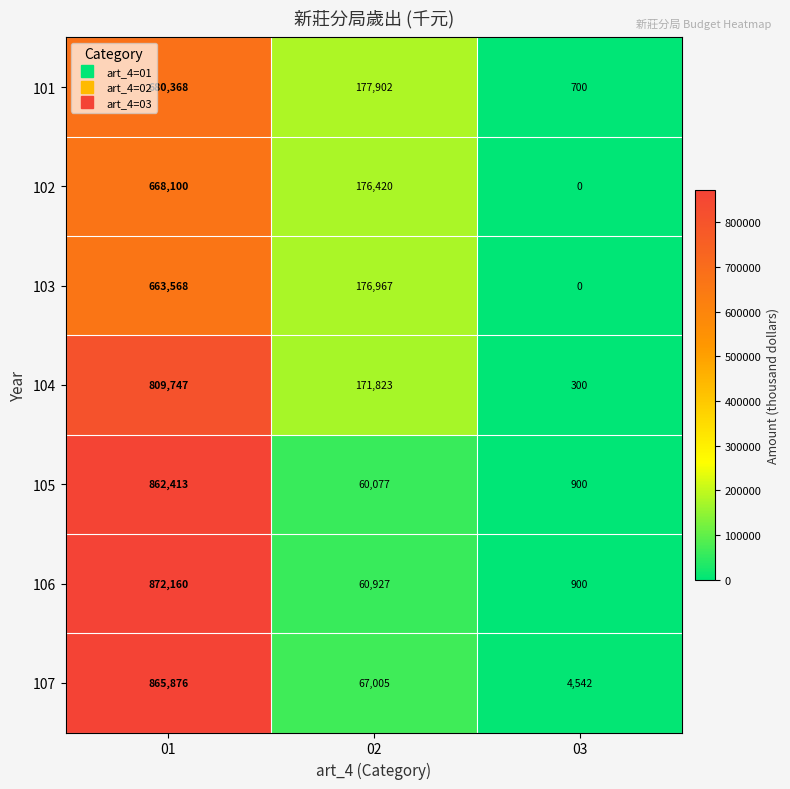

Count the number of categories in the chart.

3